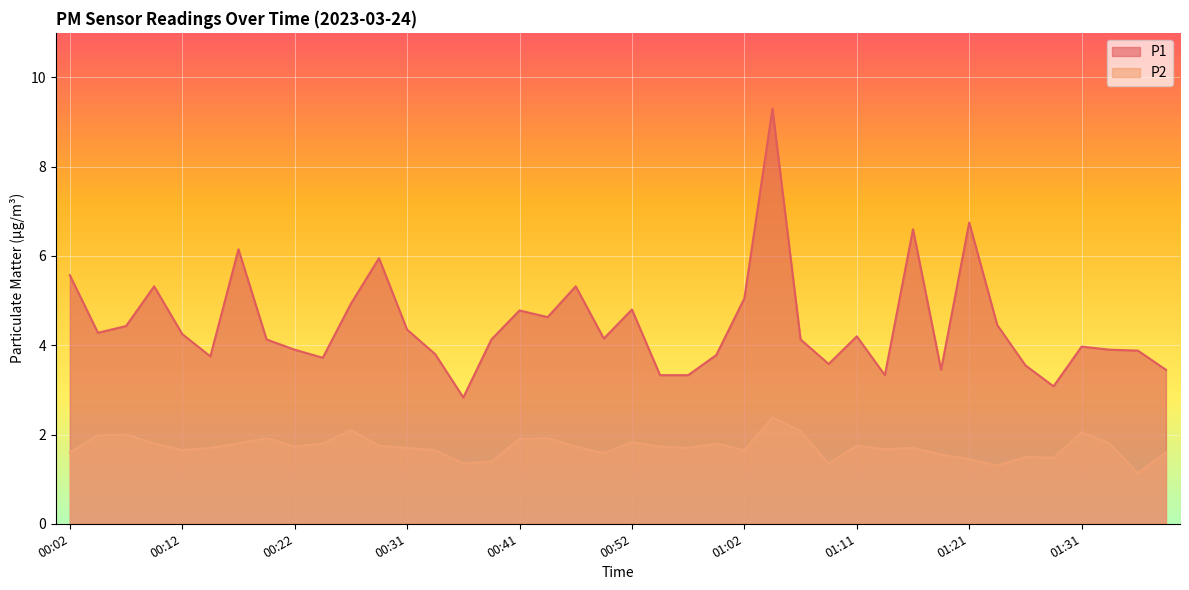

Rank the series by their maximum value, from lowest to highest.

P2, P1